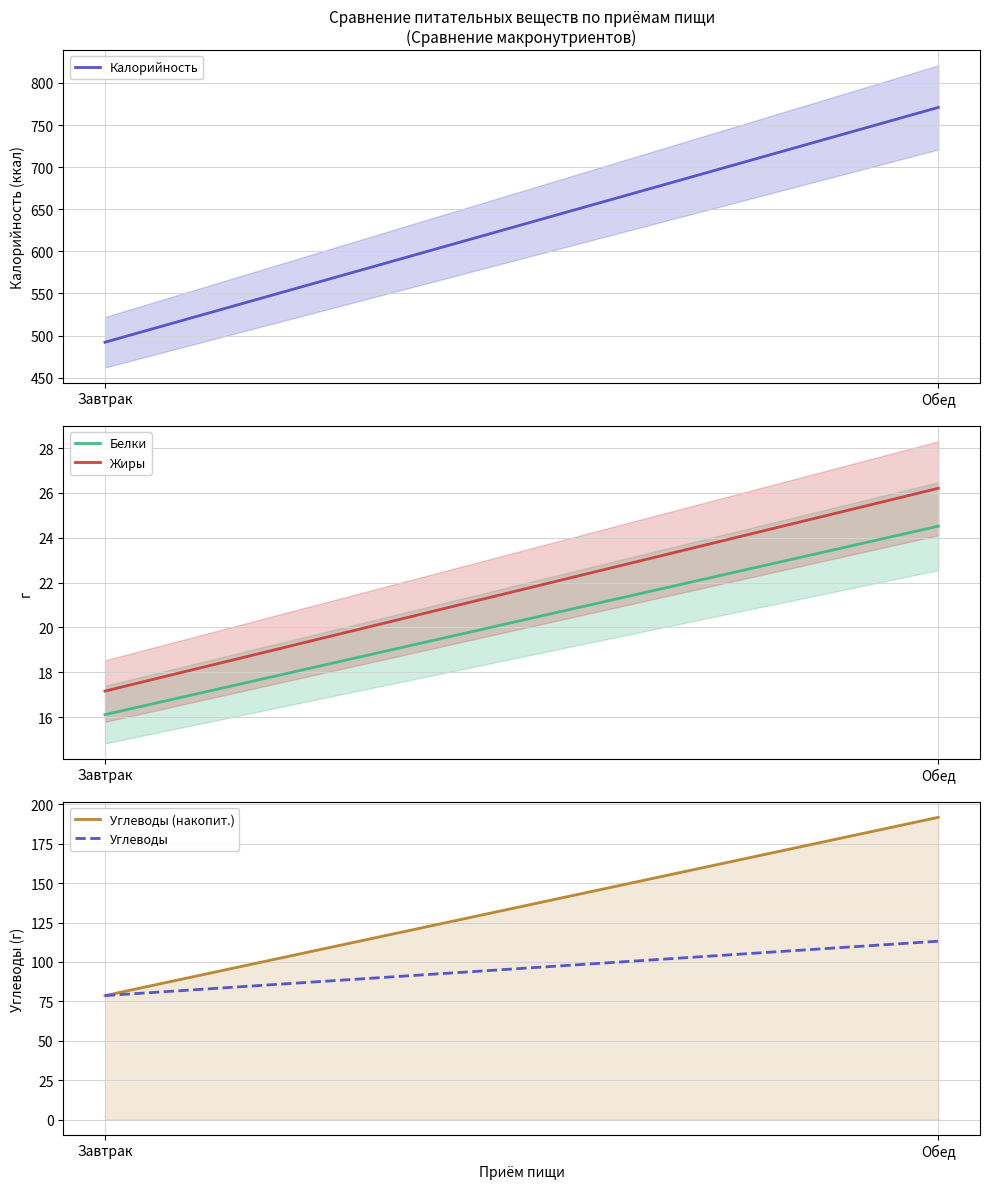

Reading left to right, extract all data points from this chart.

Калорийность: 492.0	771.0
Белки: 16.1	24.5
Жиры: 17.2	26.2
Углеводы (накопит.): 78.6	191.8
Углеводы: 78.6	113.1